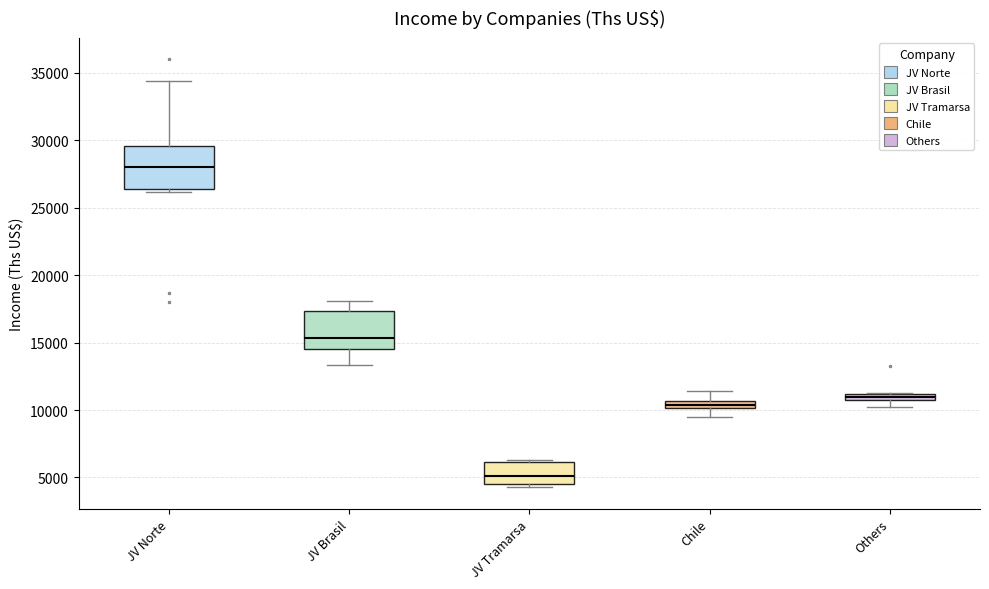

Where does the upper whisker of the box for JV Norte end on the y-axis? The values are not printed on the chart, so give them approximately, as read against the axis.

34500